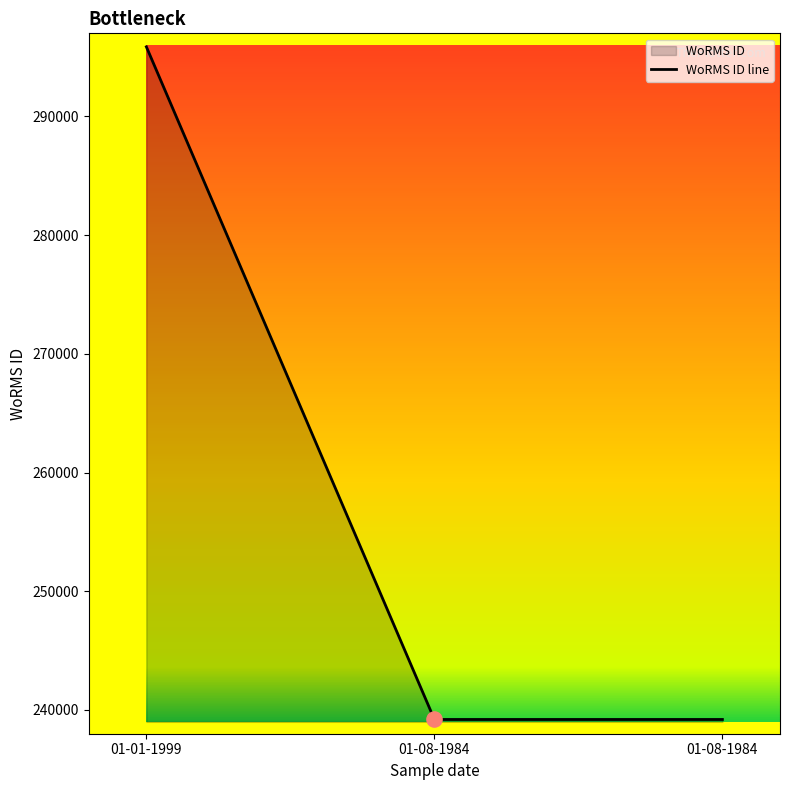

What is the change in value from 01-01-1999 to 01-08-1984?

-56663